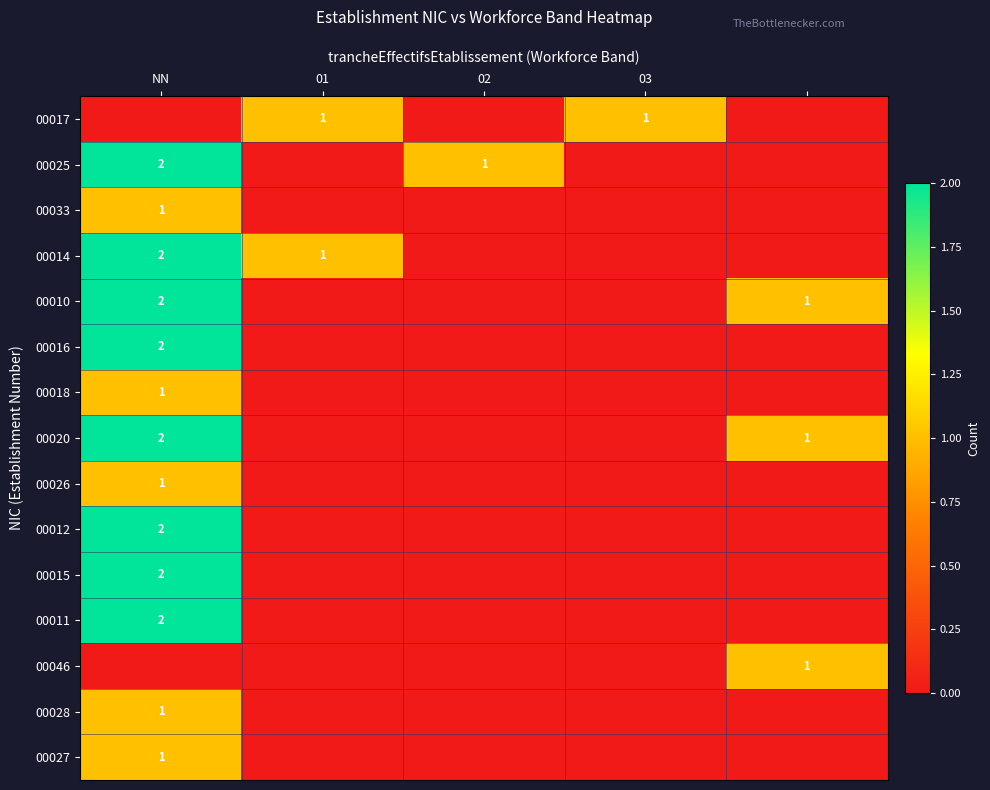

The value of 00015 at NN is 2. True or false?

True